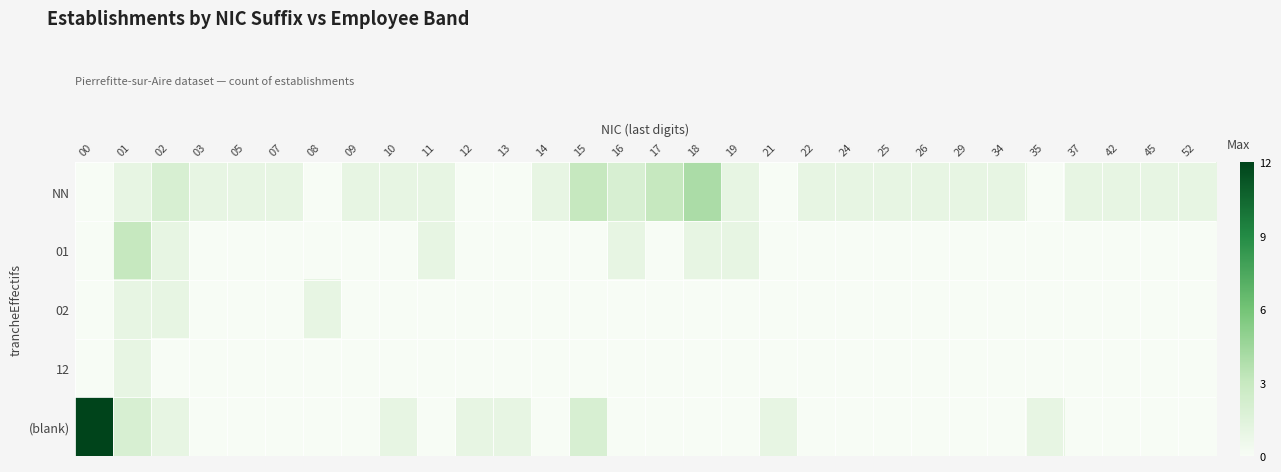

Which has a higher value, 05 or 45?

05